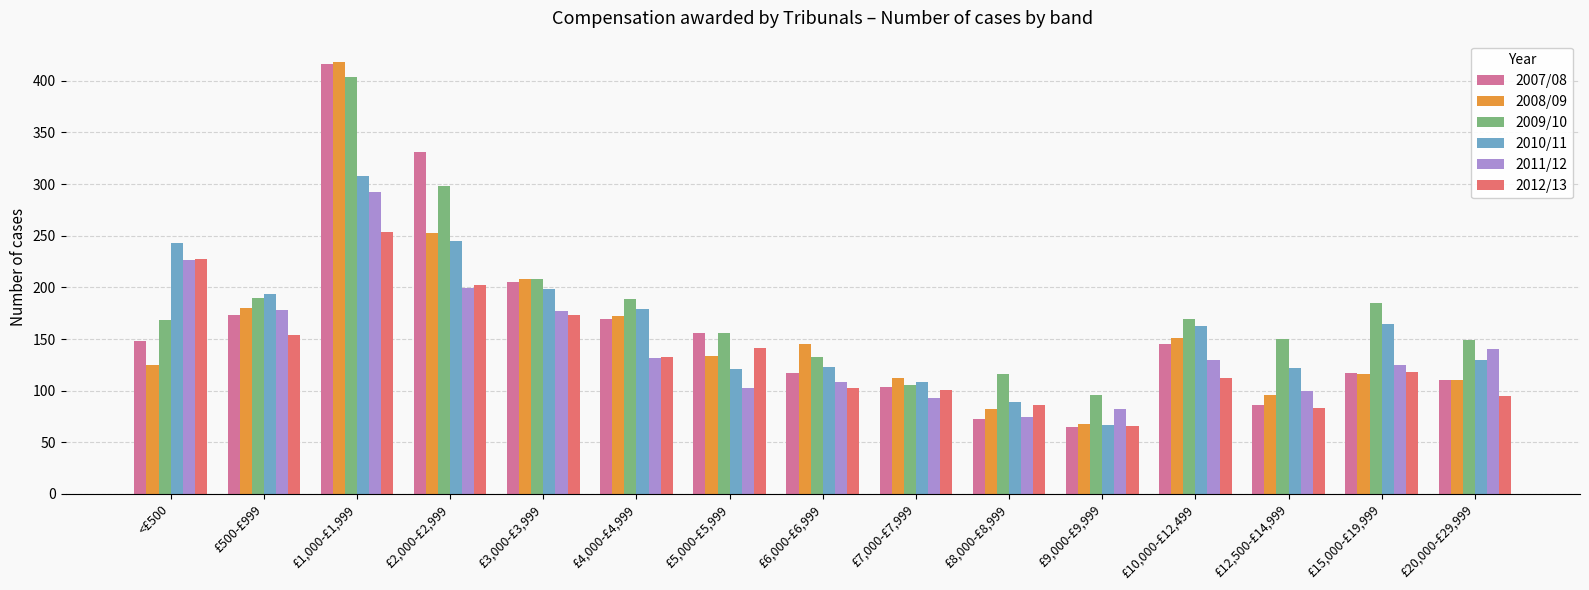

Which series has the widest spread of values?

2007/08